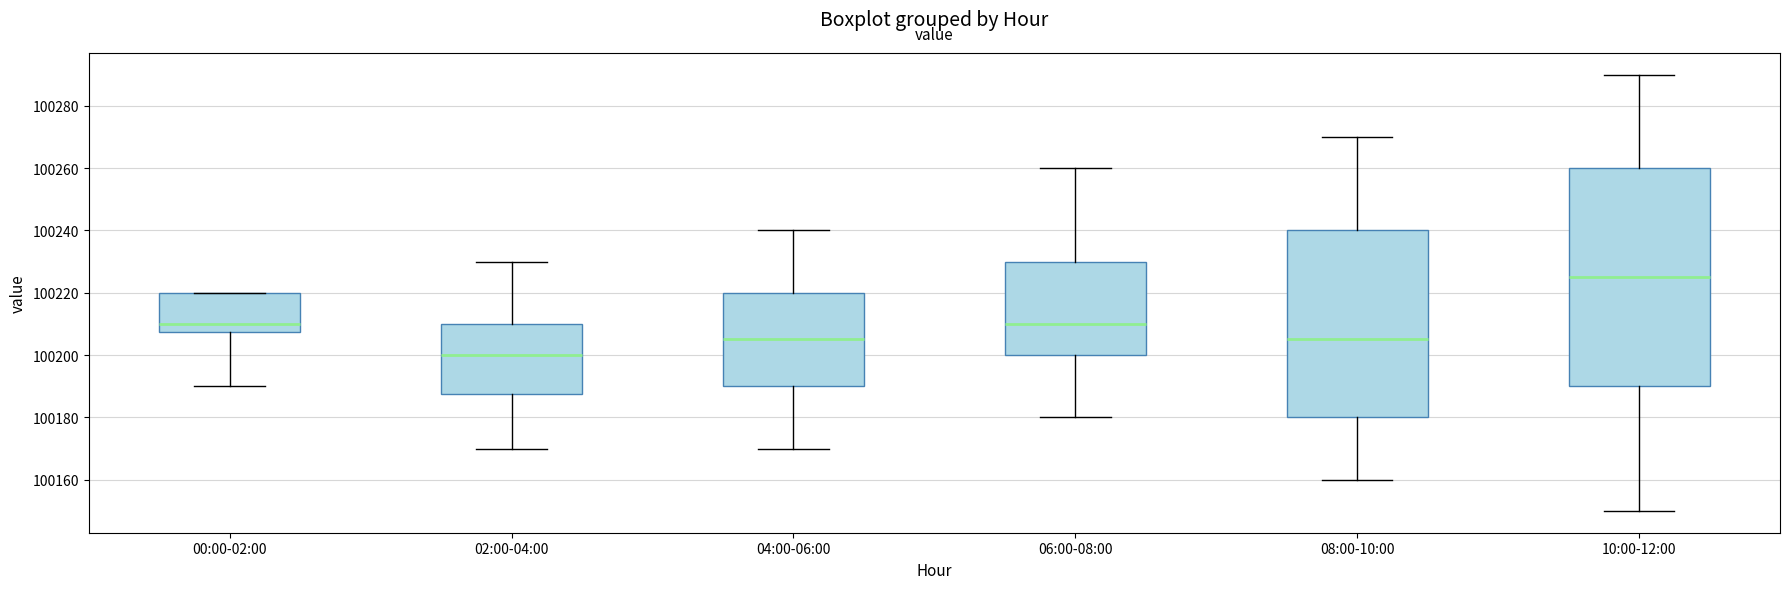

Where is the lower edge of the box for 10:00-12:00 on the y-axis? The values are not printed on the chart, so give them approximately, as read against the axis.

100190